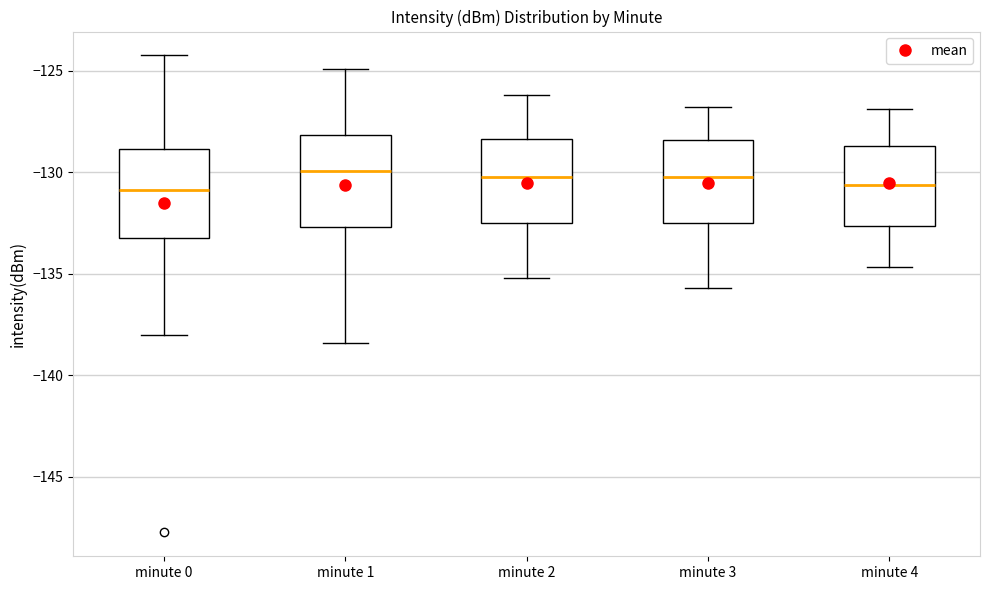

Reading left to right, transcribe this box plot: for each box, give where its median line is, the range the box spans, and where its two whiskers end, as read against the y-axis. The values are not printed on the chart, so give them approximately, as read against the axis.

minute 0: median -131.0, box -133.0 to -129.0, whiskers -138.0 to -124.0
minute 1: median -130.0, box -132.5 to -128.0, whiskers -138.5 to -125.0
minute 2: median -130.0, box -132.5 to -128.5, whiskers -135.0 to -126.0
minute 3: median -130.0, box -132.5 to -128.5, whiskers -135.5 to -127.0
minute 4: median -130.5, box -132.5 to -128.5, whiskers -134.5 to -127.0